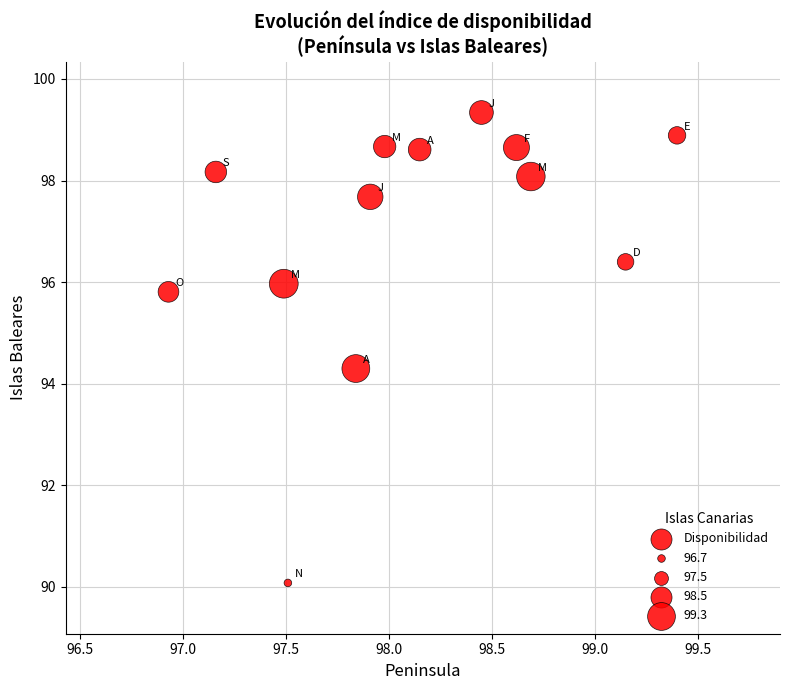

What is the range of Y values (max minus min)?

9.3